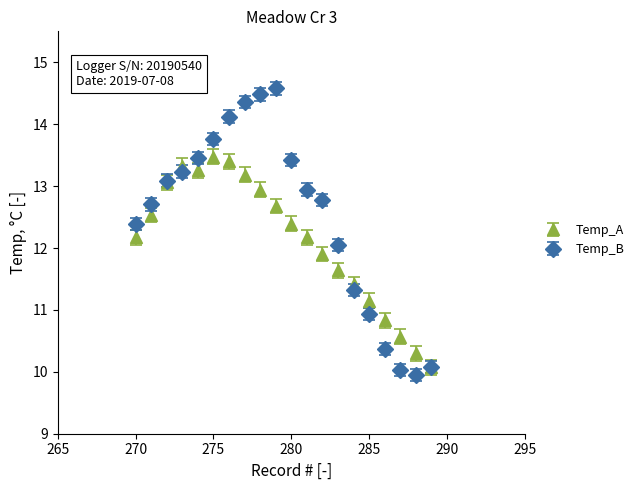

True or false: Temp_A has more than 0 interior local peaks.

True